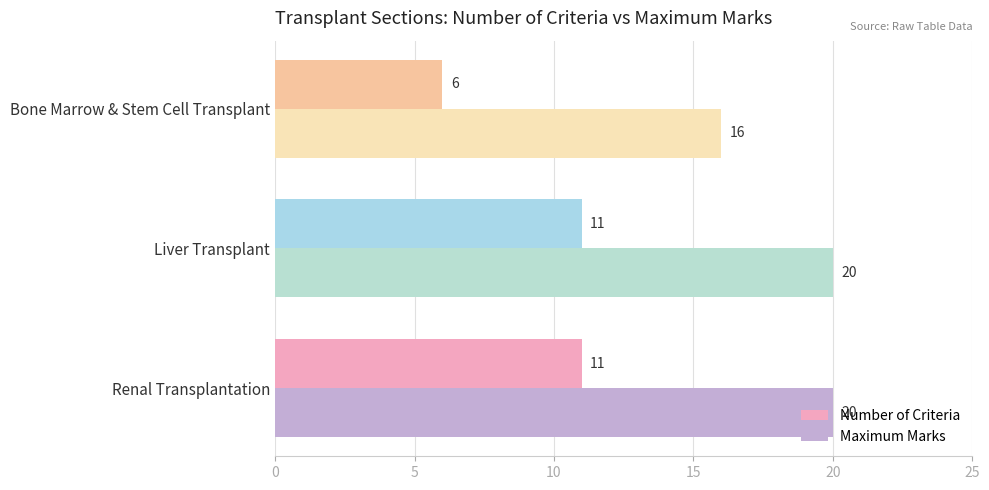

How many values in the Maximum Marks series are below 20?

1